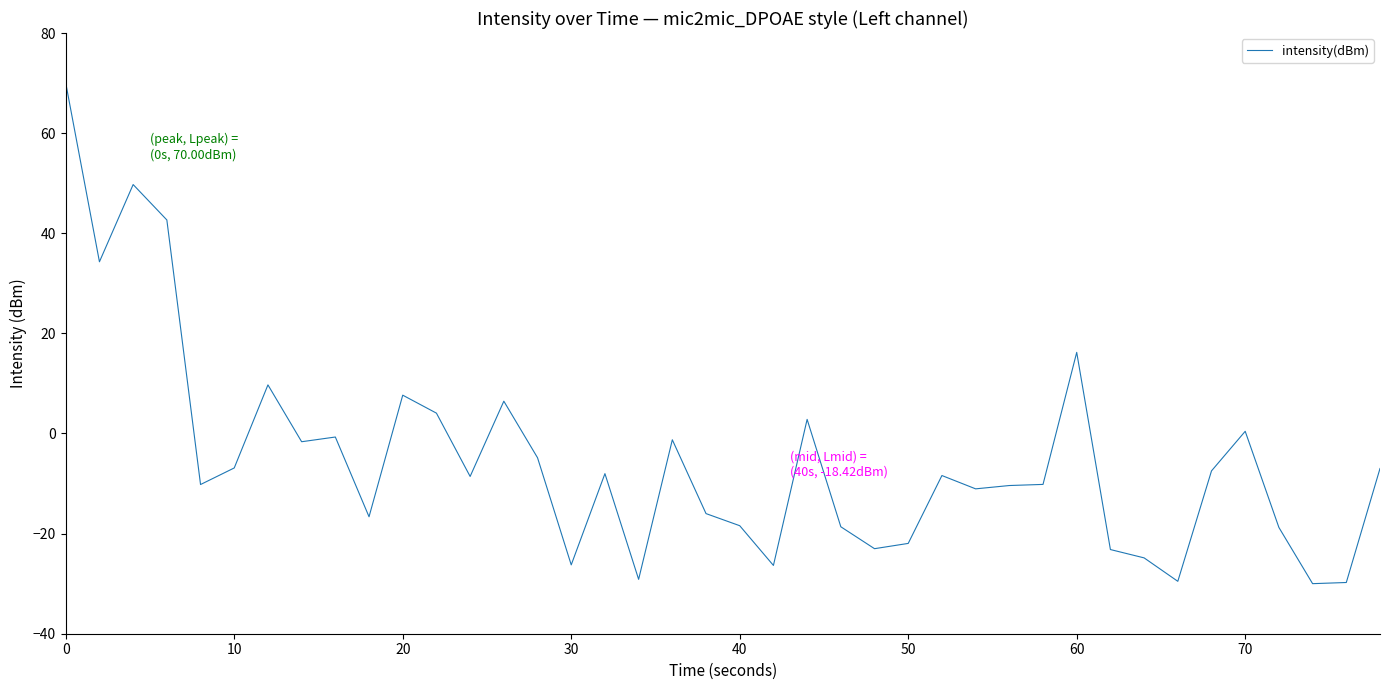

What is the maximum value shown in the chart?

70.0